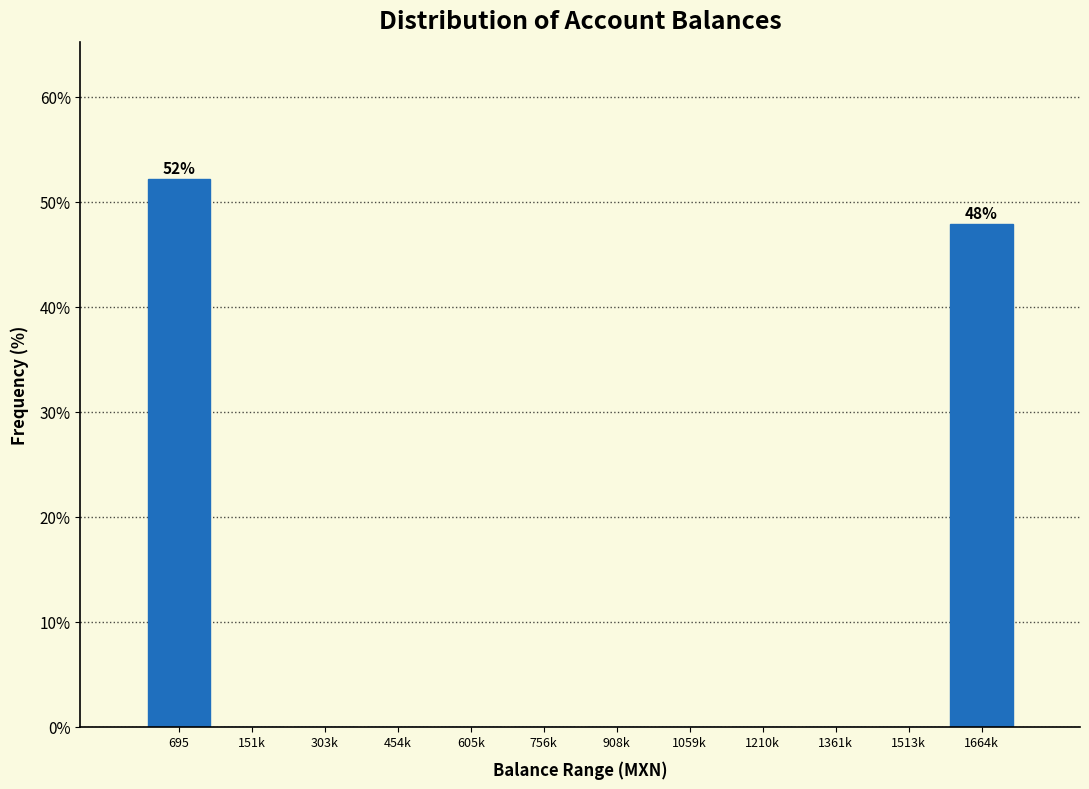

Reading right to left, list all the values displayed in this chart.

1664k=47.8	1513k=0.0	1361k=0.0	1210k=0.0	1059k=0.0	908k=0.0	756k=0.0	605k=0.0	454k=0.0	303k=0.0	151k=0.0	695=52.2